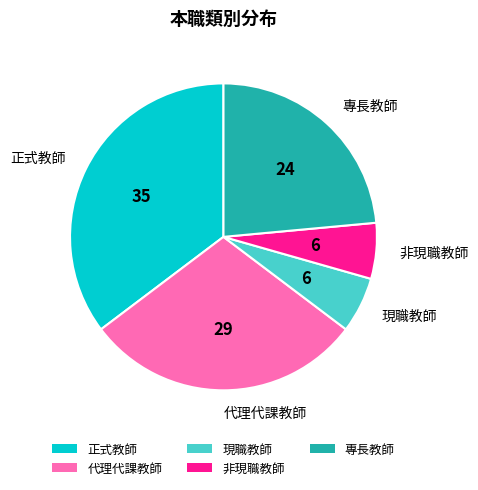

Is 代理代課教師 the majority of the pie?

No